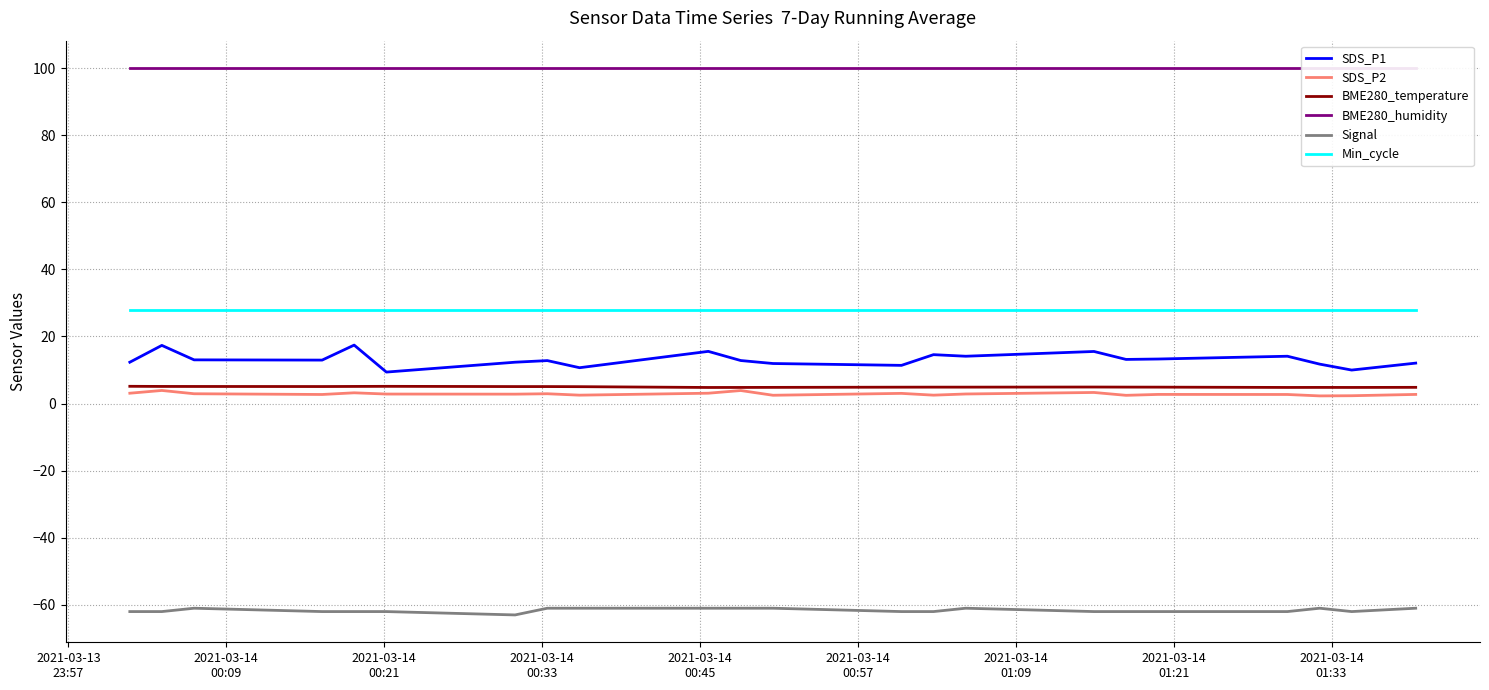

What is the minimum value for Min_cycle?

28.0